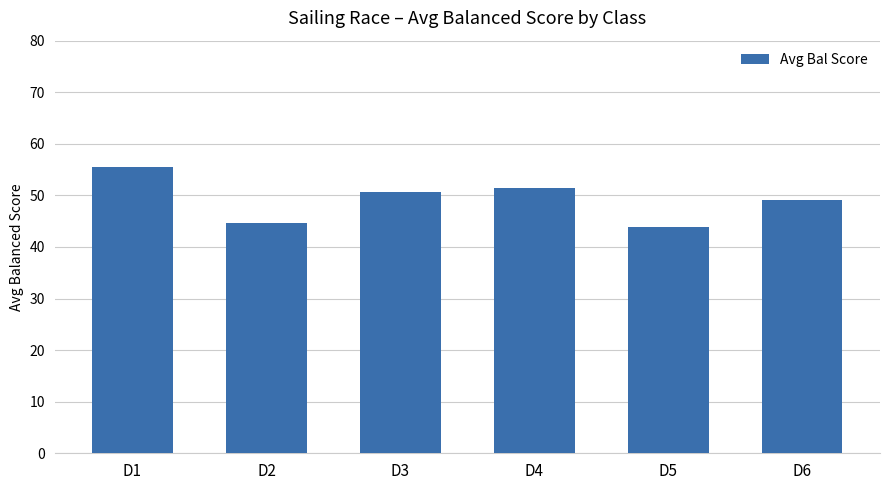

Reading left to right, what are all the values shown in this chart?

D1=55.6	D2=44.7	D3=50.6	D4=51.4	D5=43.9	D6=49.2